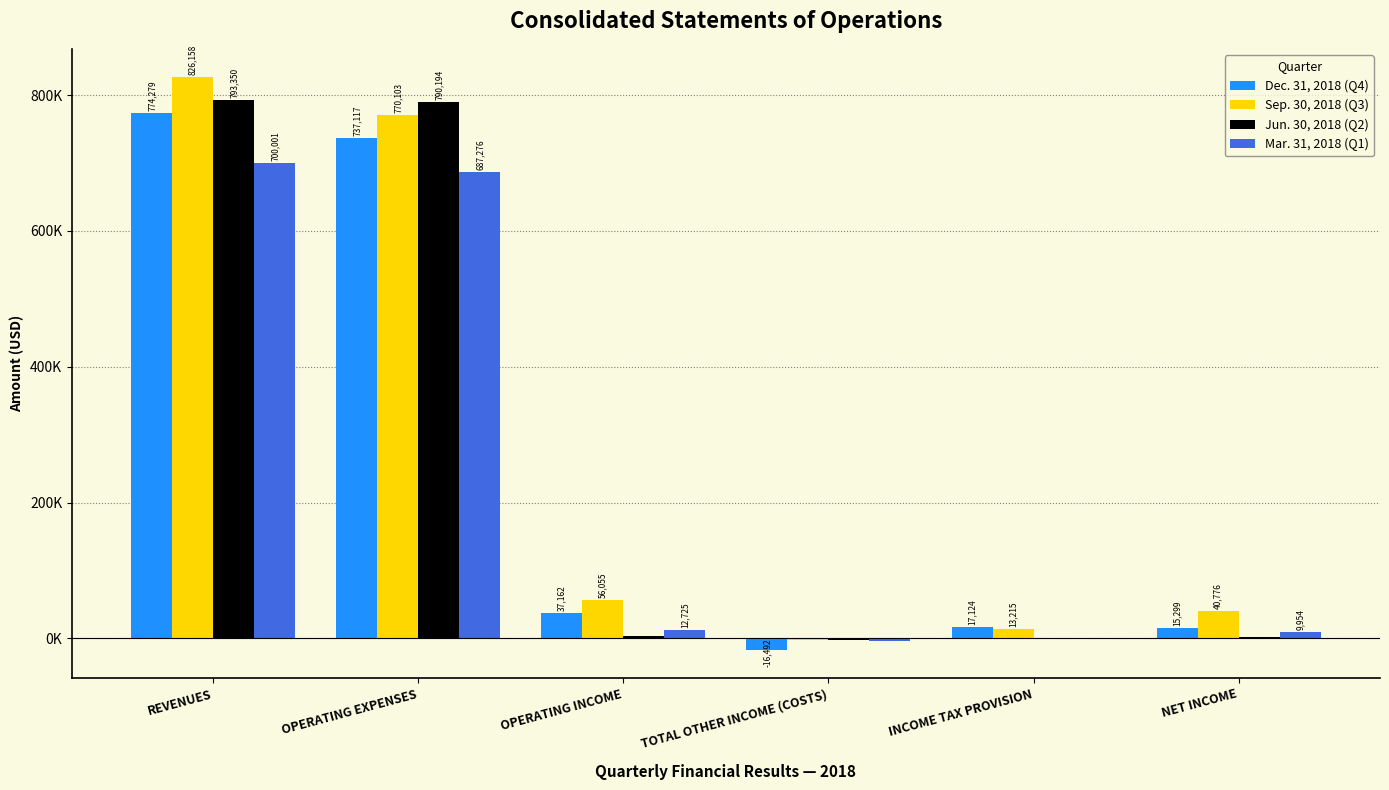

At which label does Mar. 31, 2018 (Q1) reach its peak?

REVENUES